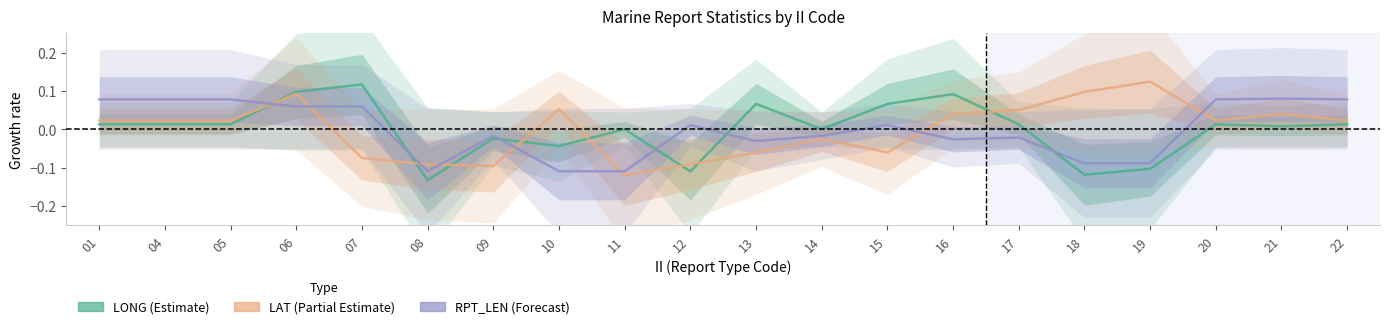

Rank the series by their maximum value, from lowest to highest.

RPT_LEN_mean, LONG_mean, LAT_mean